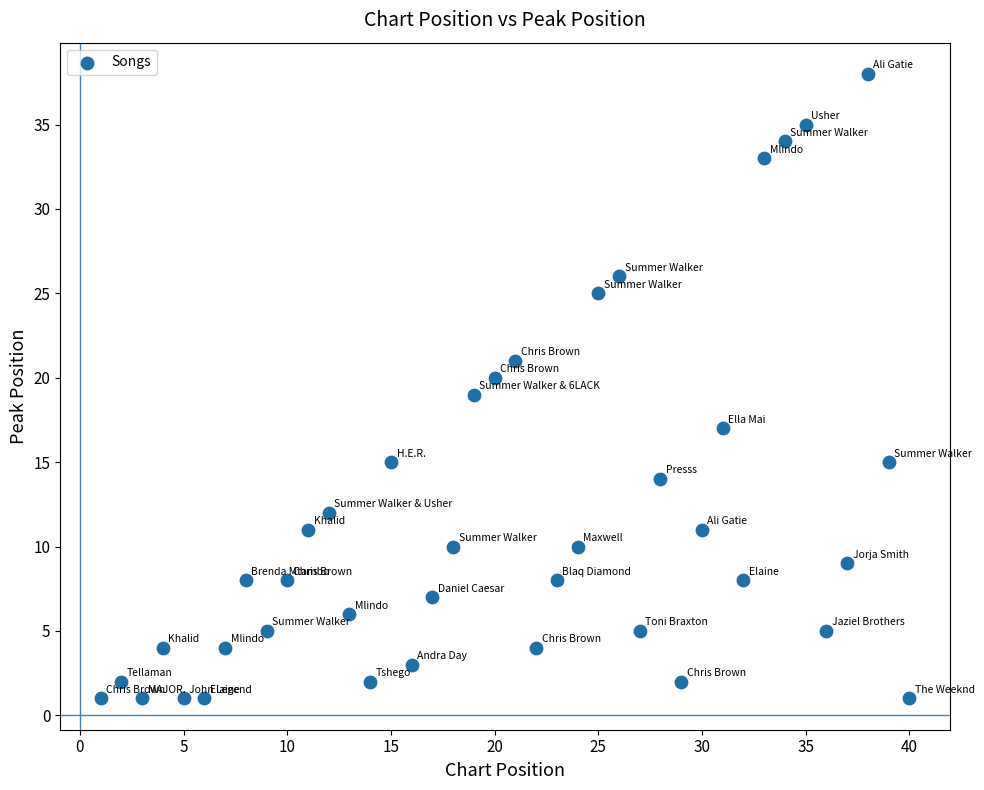

What is the range of Y values (max minus min)?

37